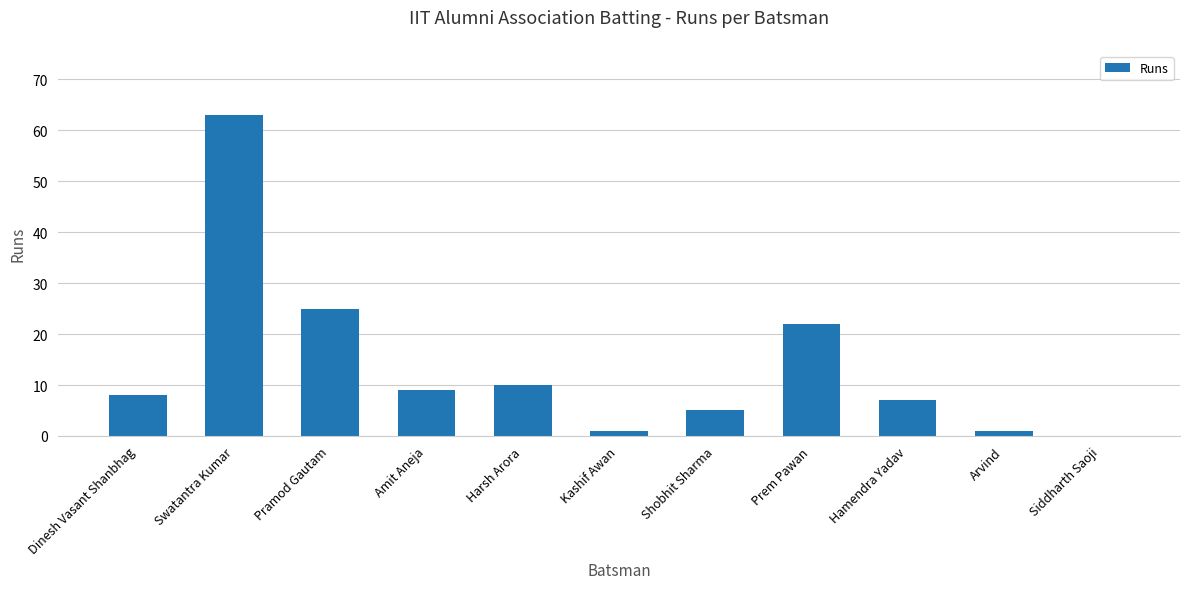

True or false: the data shows 16 at Pramod Gautam.

False